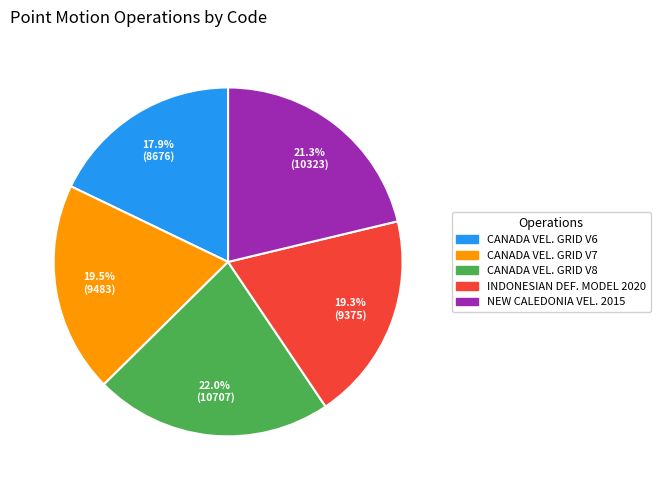

Count the number of slices in the pie.

5